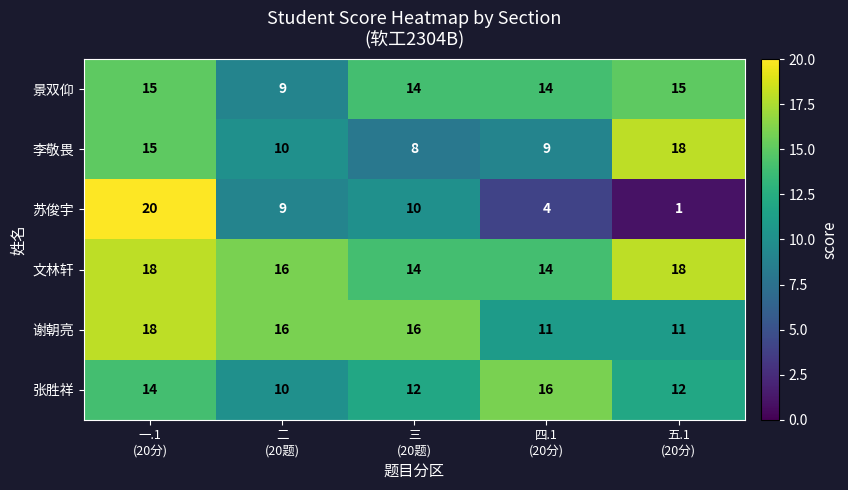

What is the difference between the second highest and minimum values in the 张胜祥 series?

4